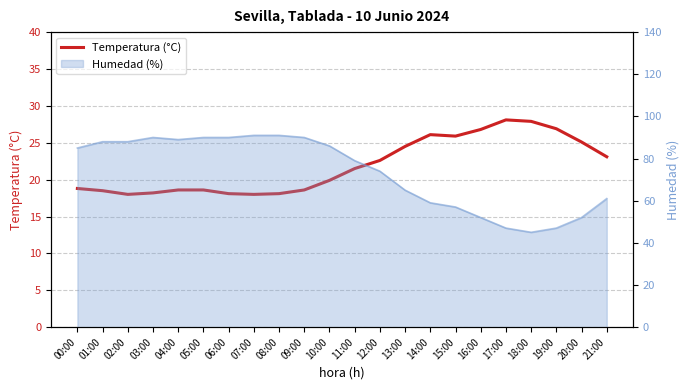

What is the label of the 11th point from the left?

10:00